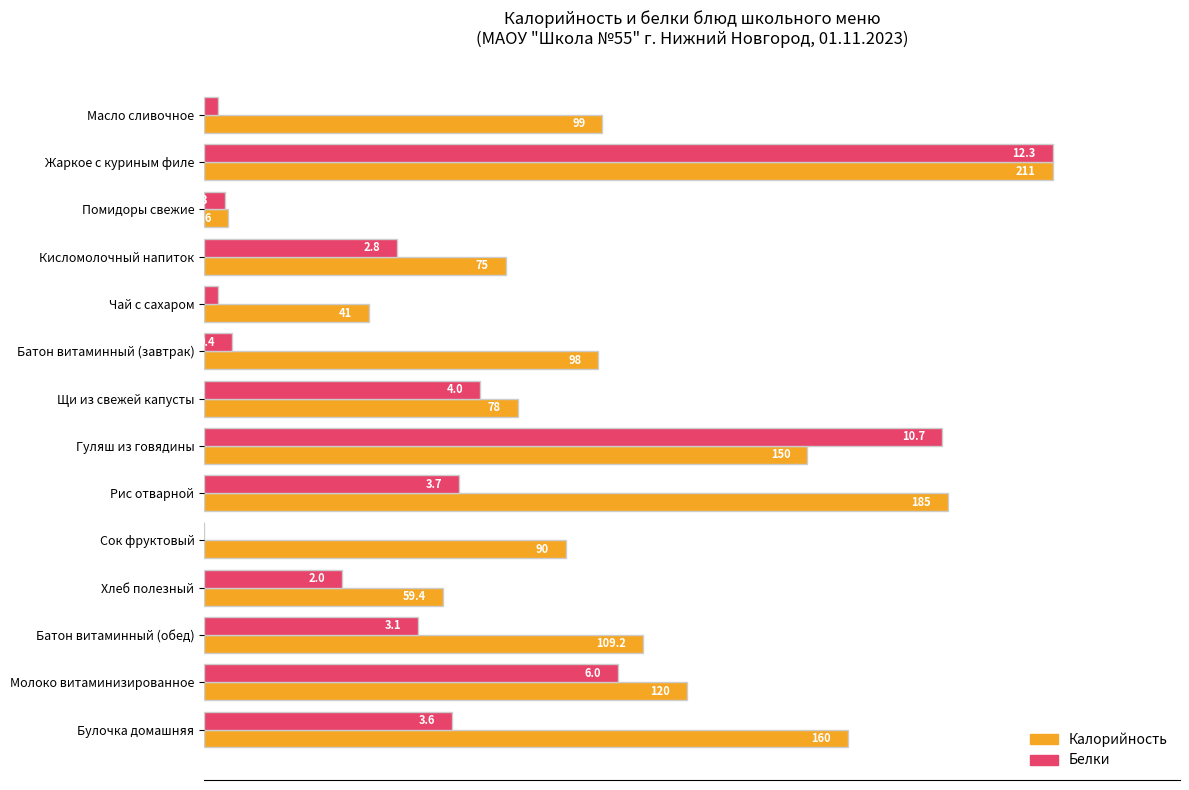

What are all the series names shown in the legend?

Калорийность, Белки